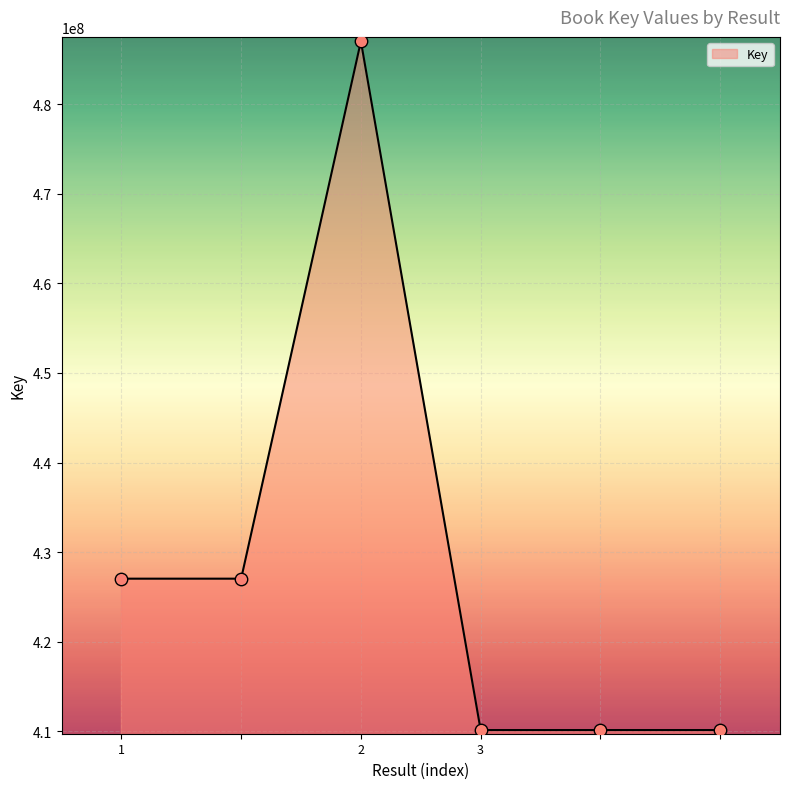

What is the smallest value displayed?

410150682